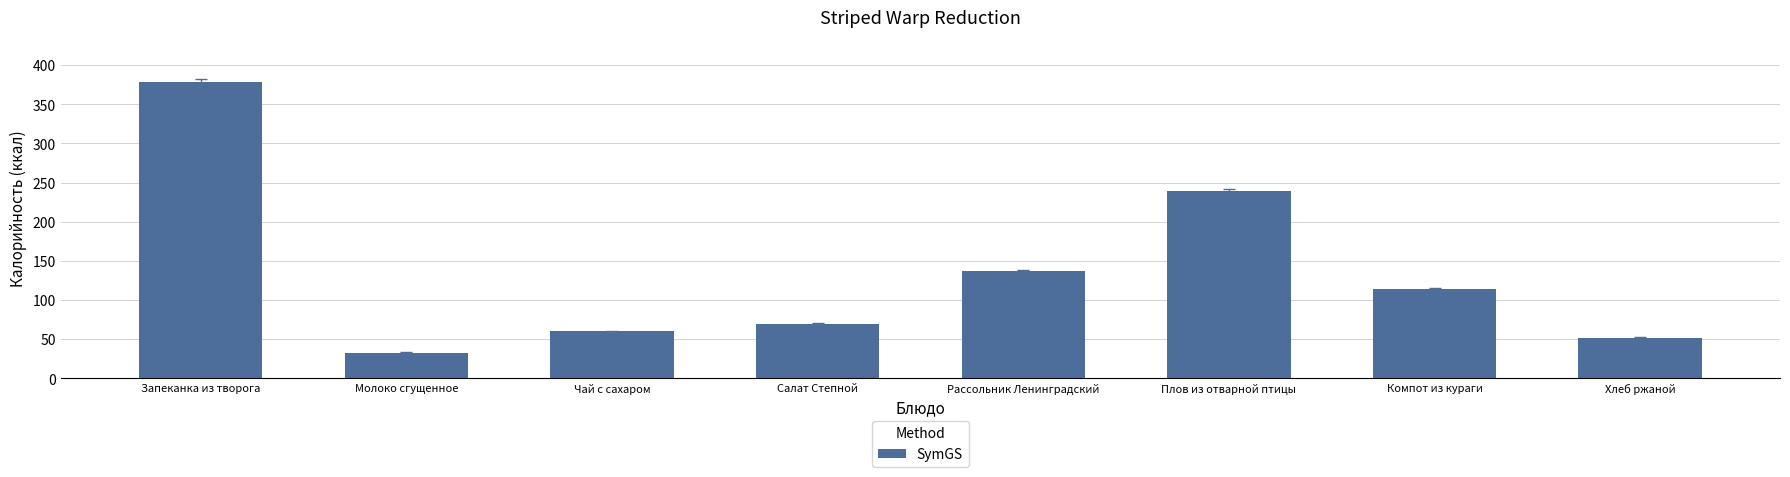

The value at Хлеб ржаной is 52.2. True or false?

True